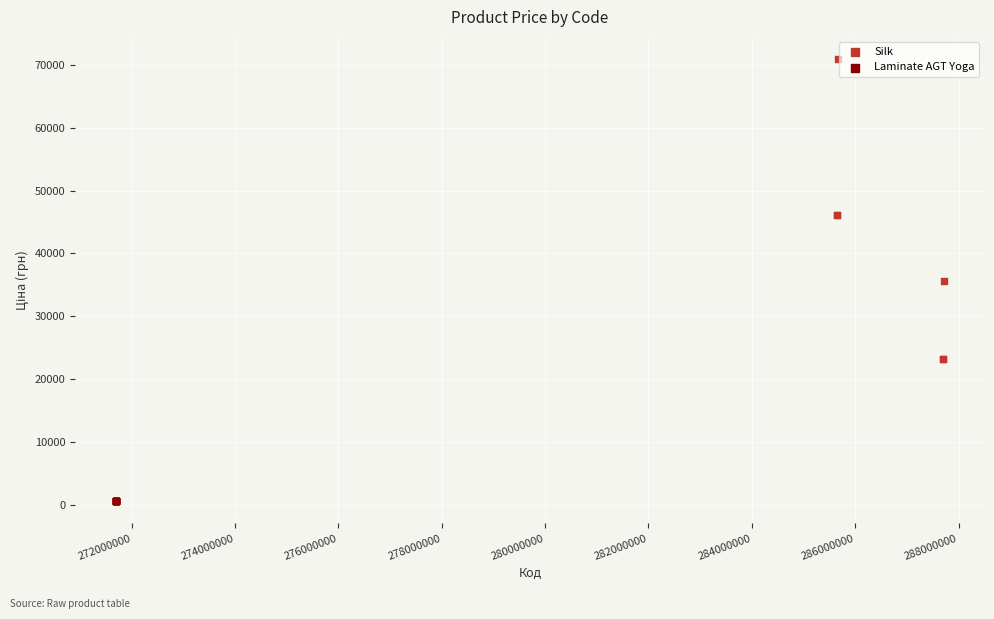

Which series reaches the maximum Y coordinate?

Silk